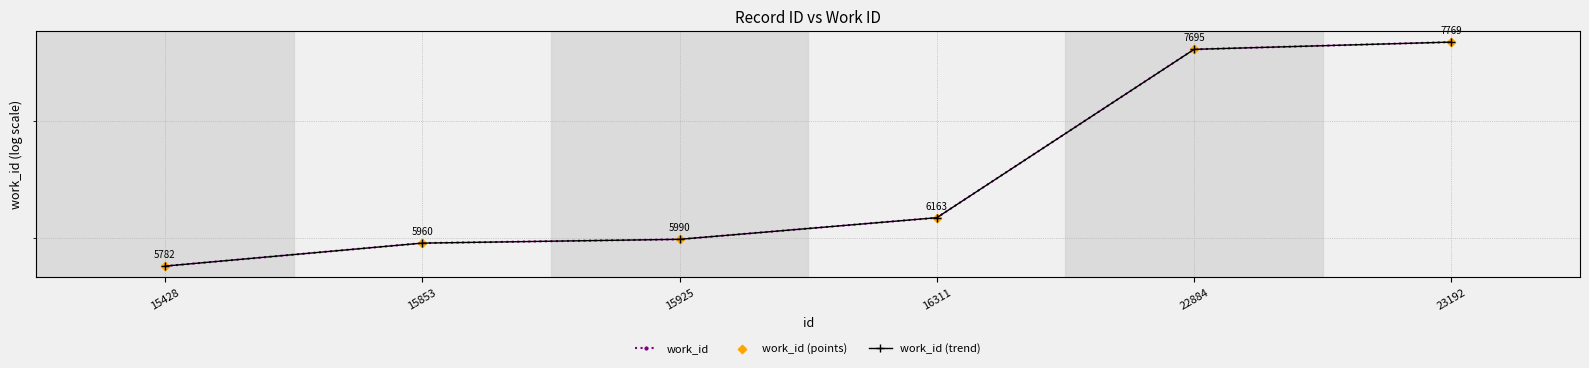

Which series contains the highest Y value?

work_id